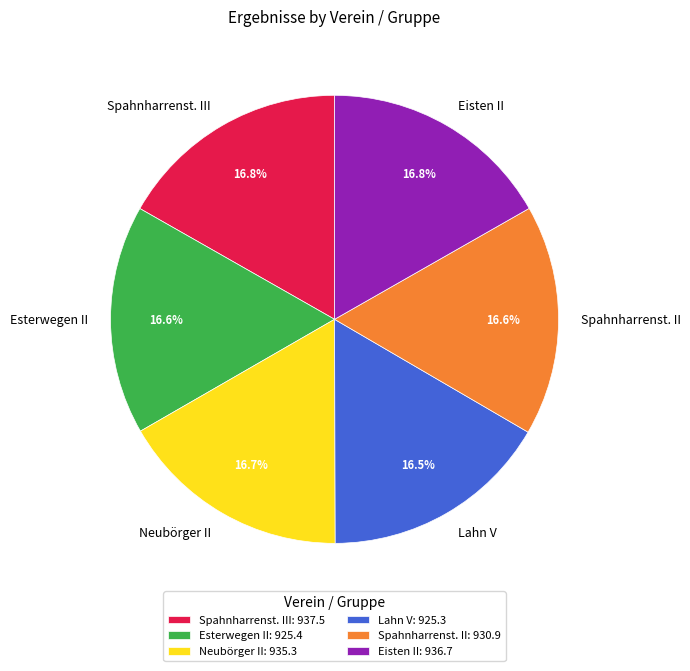

To the nearest percent, what is the average slice percentage?

17%